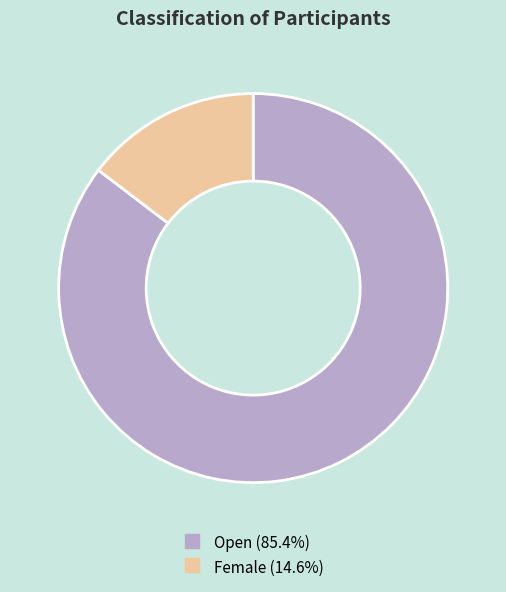

Do Female and Open together represent more than half of the pie?

Yes